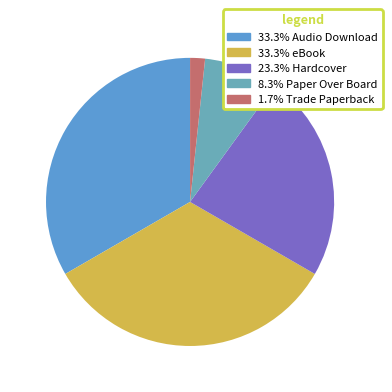

How many slices are in this pie chart?

5